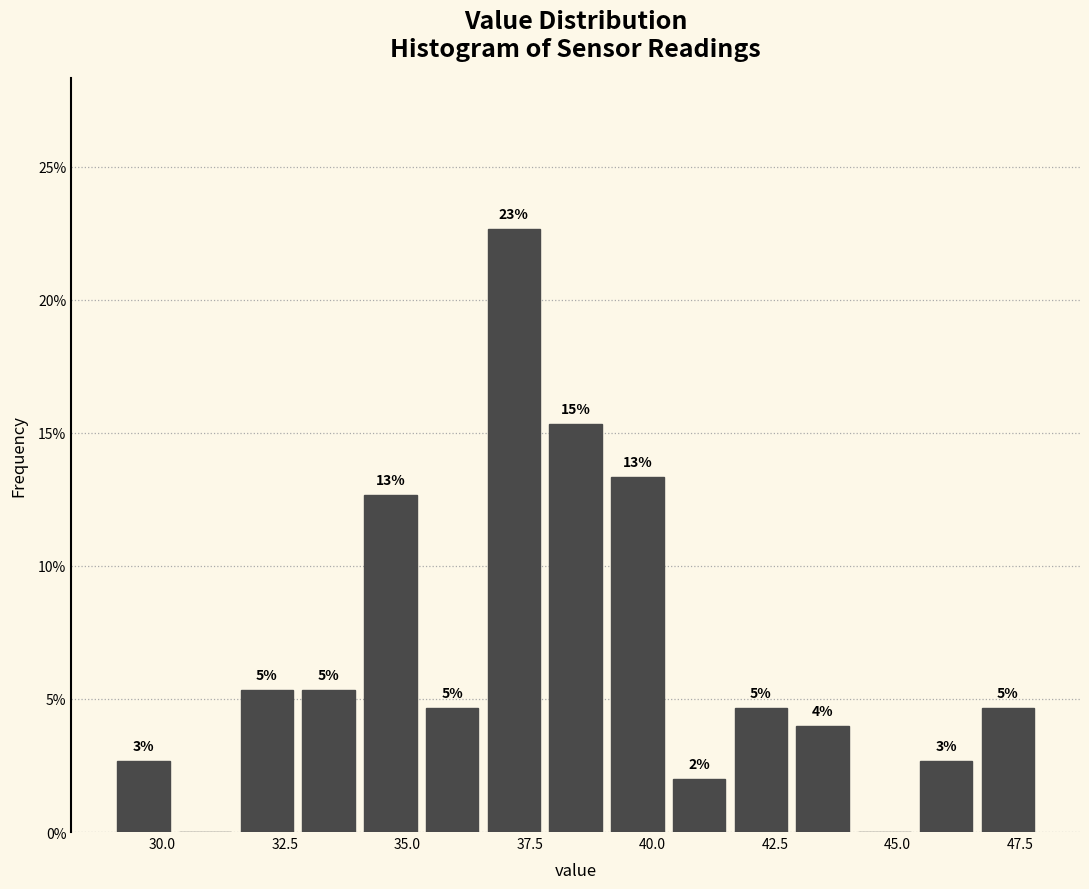

Around what value on the x-axis is the tallest bar? Give the approximate position of its centre, as read against the axis.

37.0